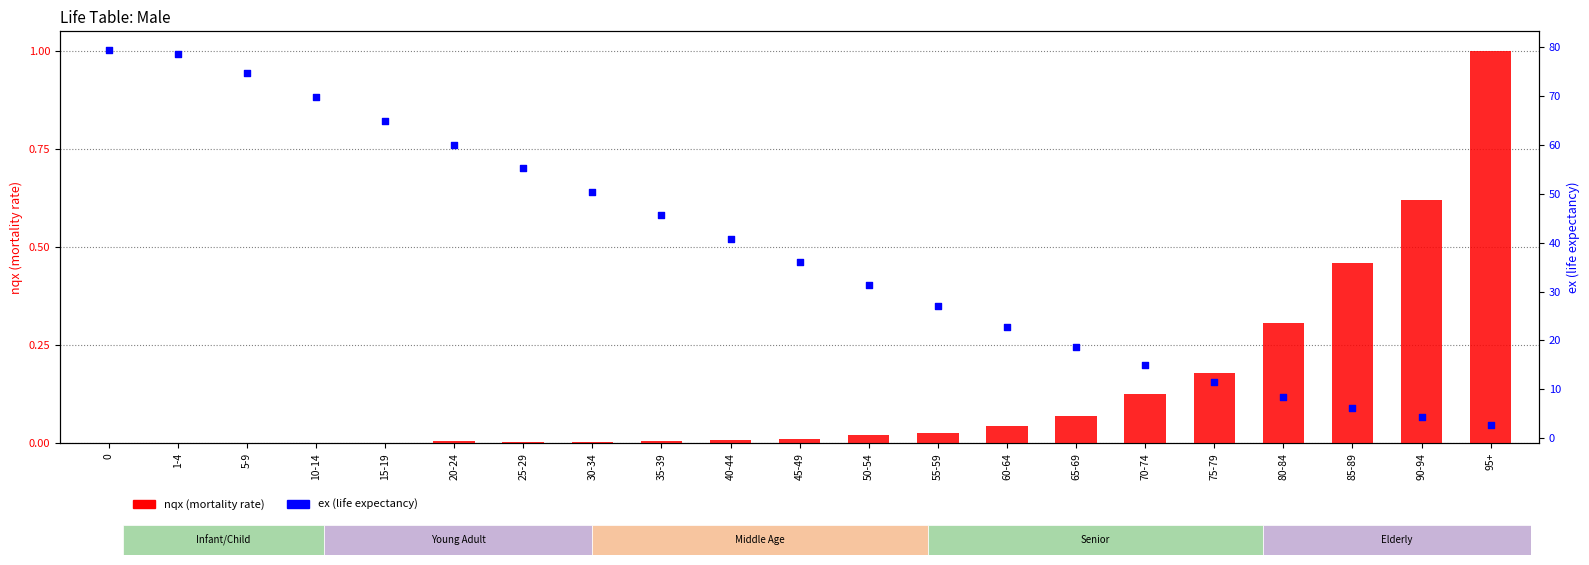

Which series contains the highest Y value?

ex (life expectancy)